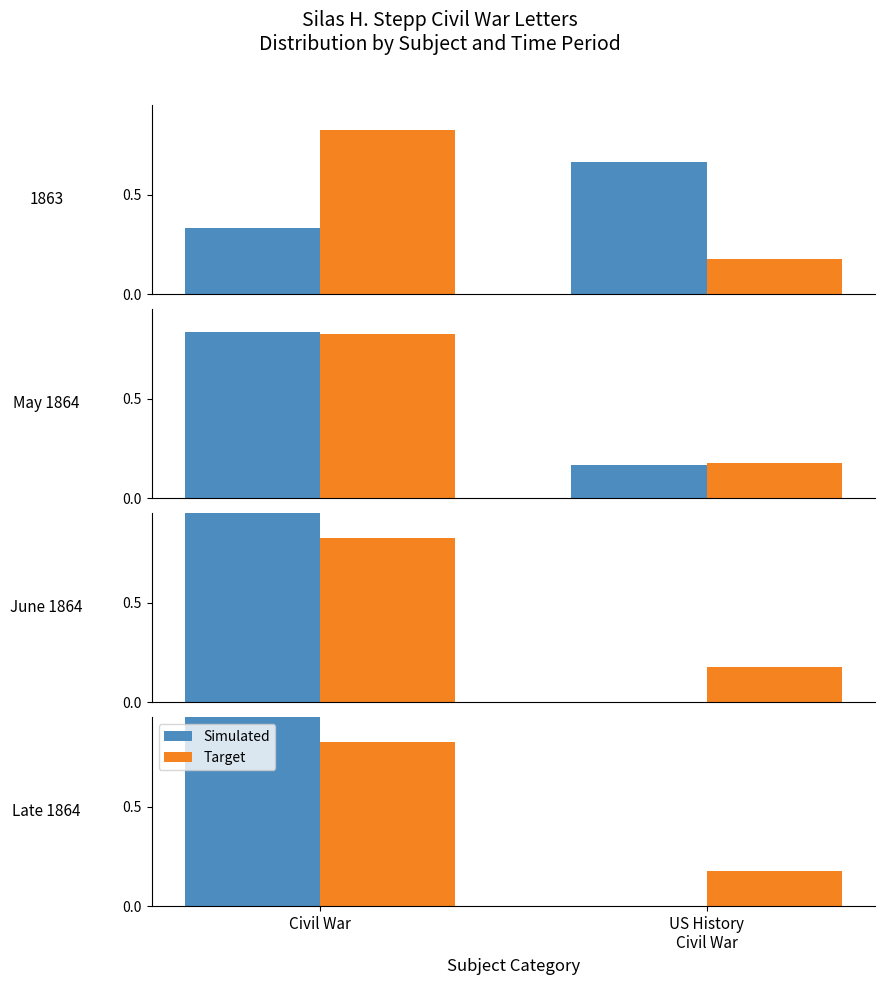

Which series has the largest total across all categories?

Simulated